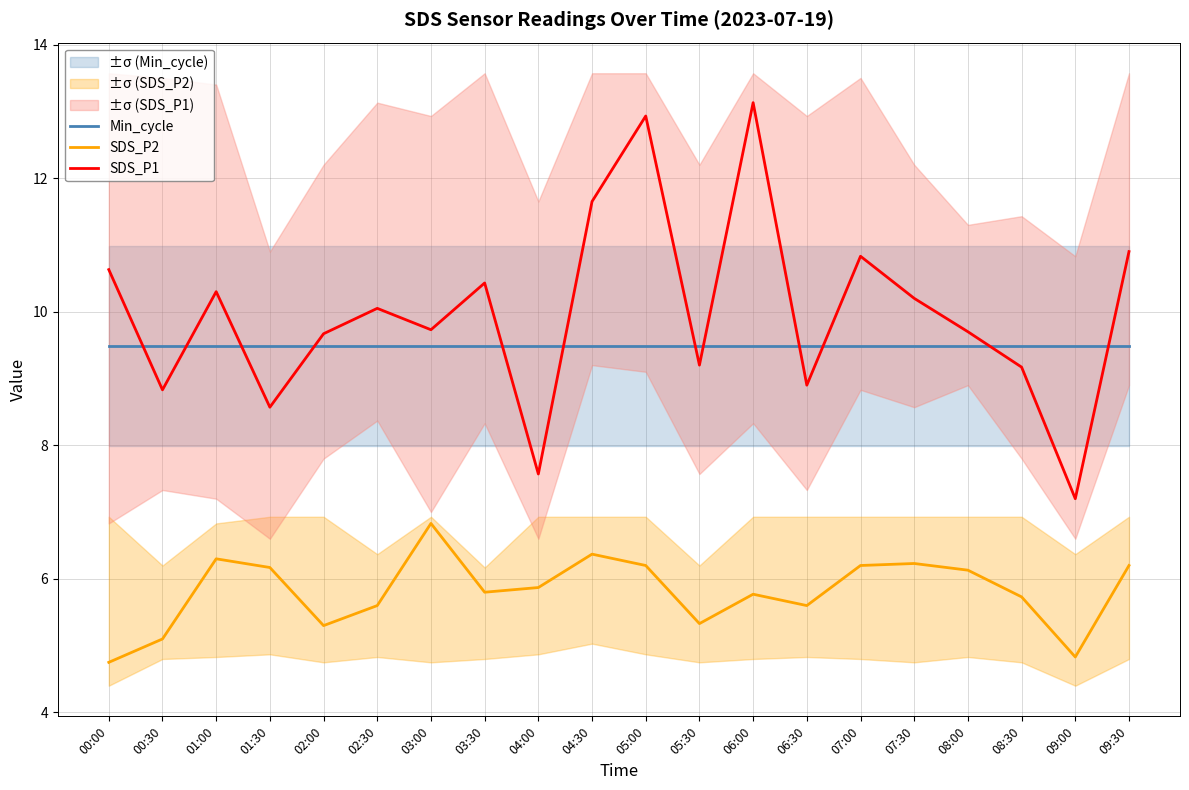

Which series changed the most between 07:00 and 08:00?

SDS_P1